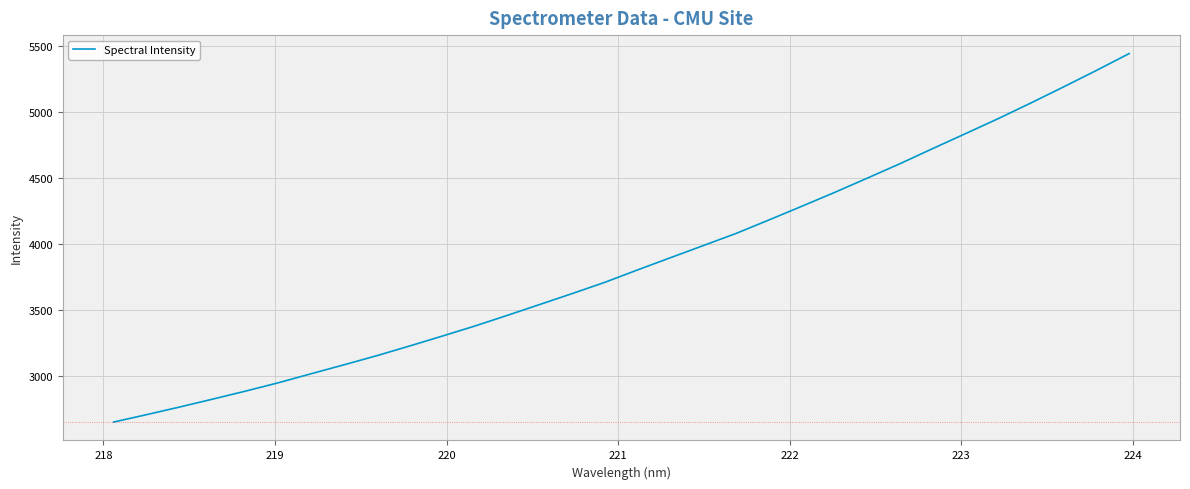

What is the minimum value shown in the chart?

2650.0